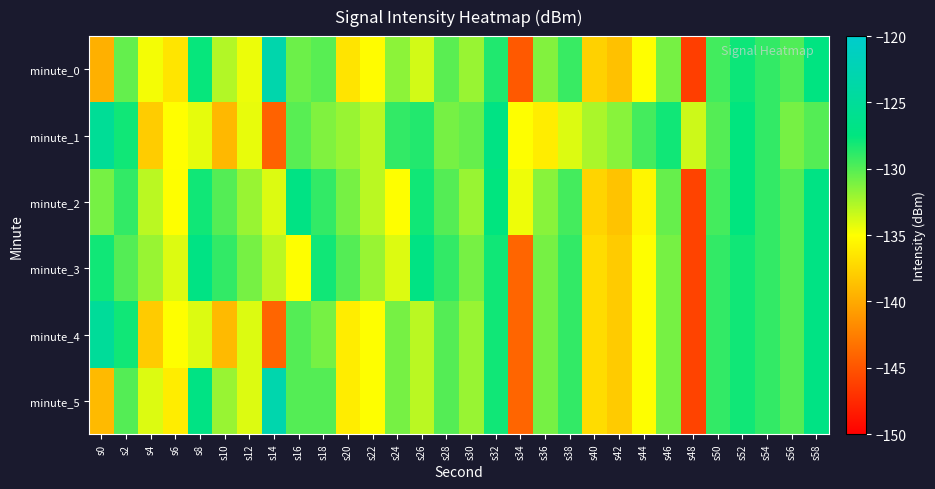

What is the difference between the highest and lowest values at s56?

1.1